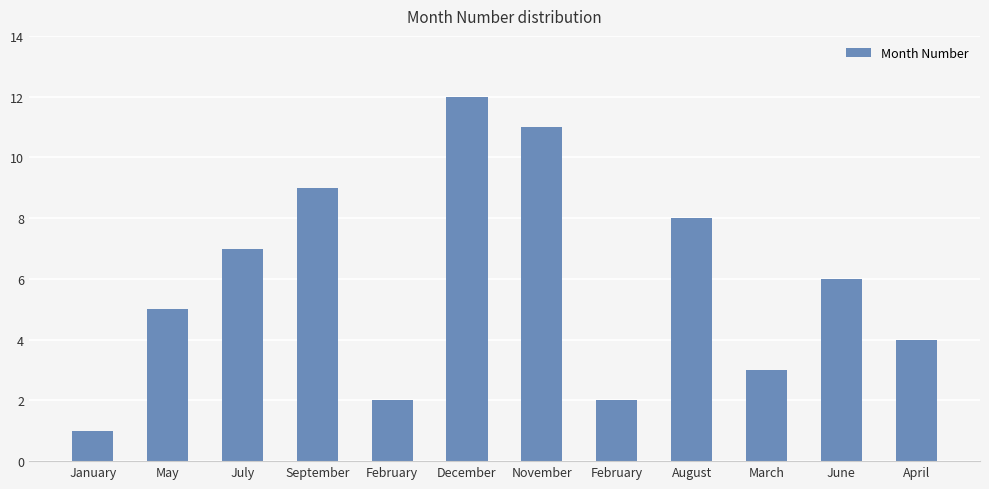

Reading right to left, extract all data points from this chart.

4	6	3	8	2	11	12	2	9	7	5	1